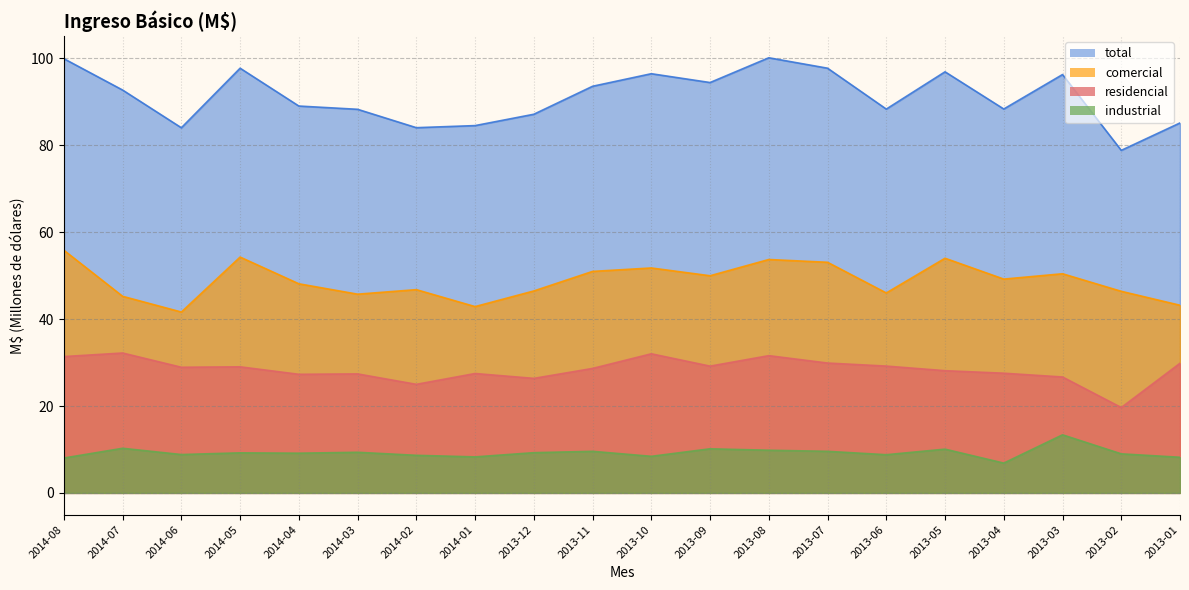

Which has a higher value, 2014-06 or 2013-04?

2014-06